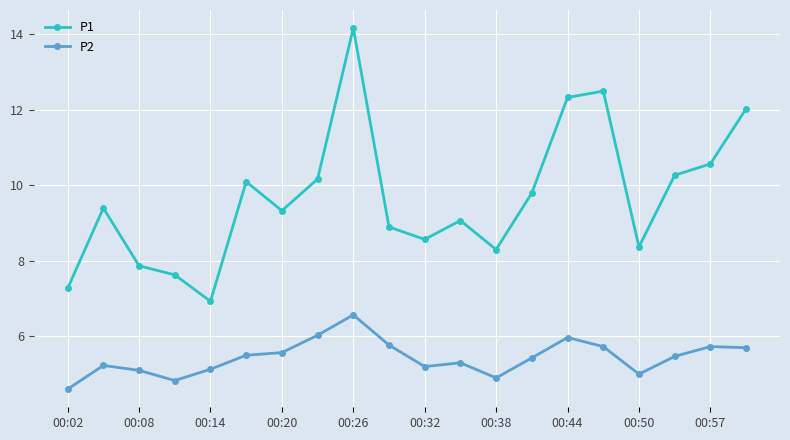

How many interior local peaks does the P1 series have?

5